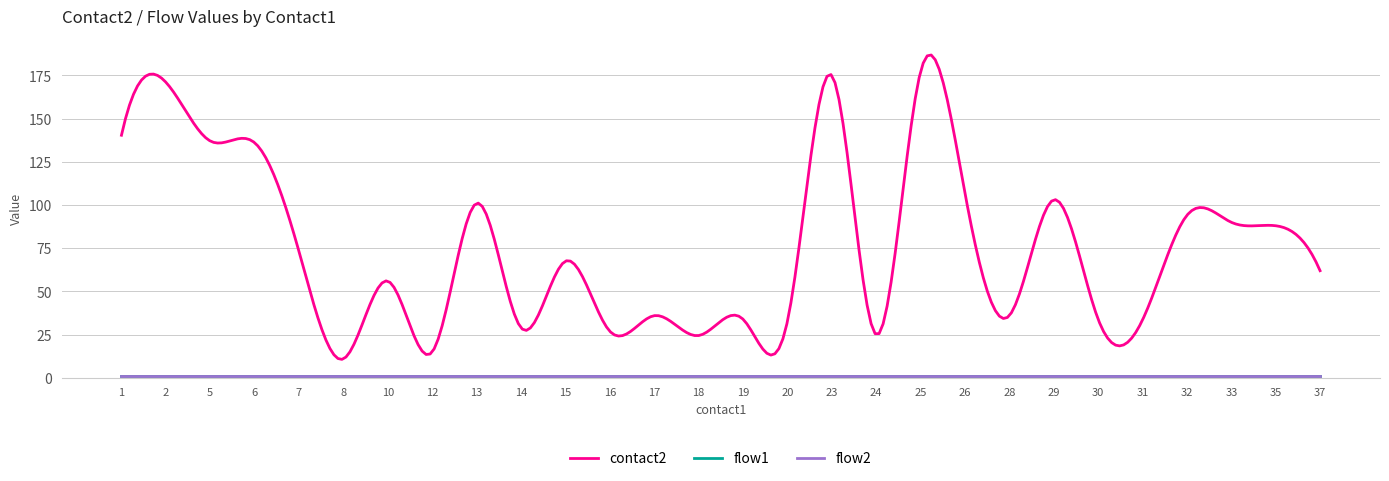

Is this an area chart (filled region under the line)?

No